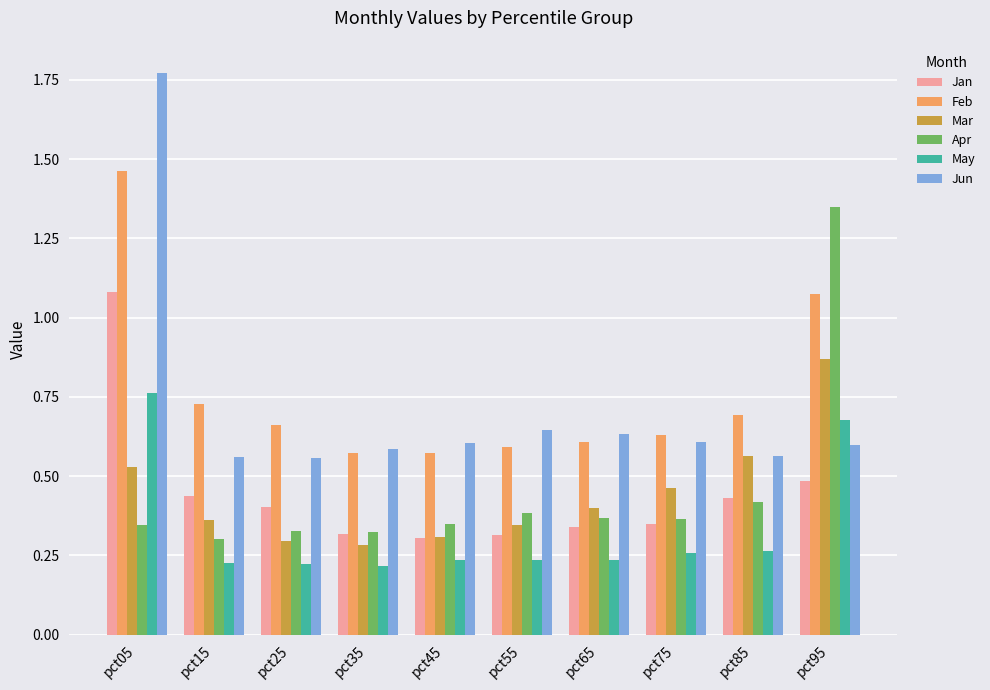

What is the total value across all series at pct55?

2.5